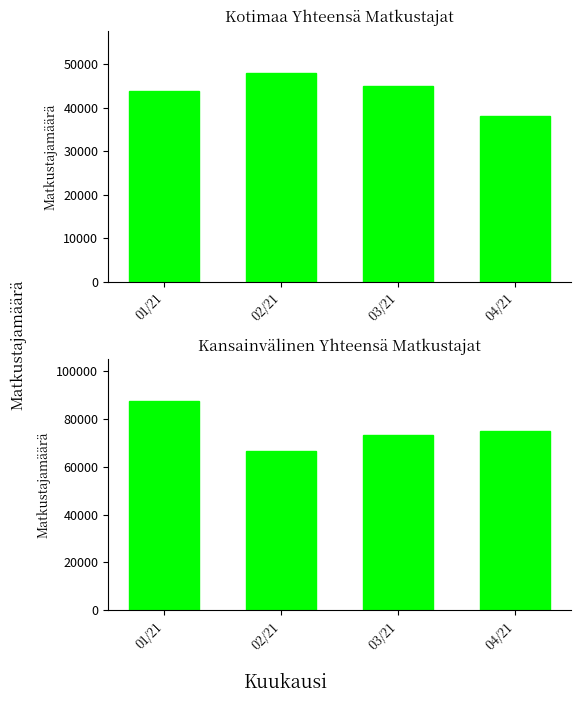

Reading left to right, extract all data points from this chart.

Kot Yhteensä: 01/21=43915	02/21=48110	03/21=45031	04/21=38134
Kv Yhteensä: 01/21=87381	02/21=66379	03/21=73127	04/21=74968